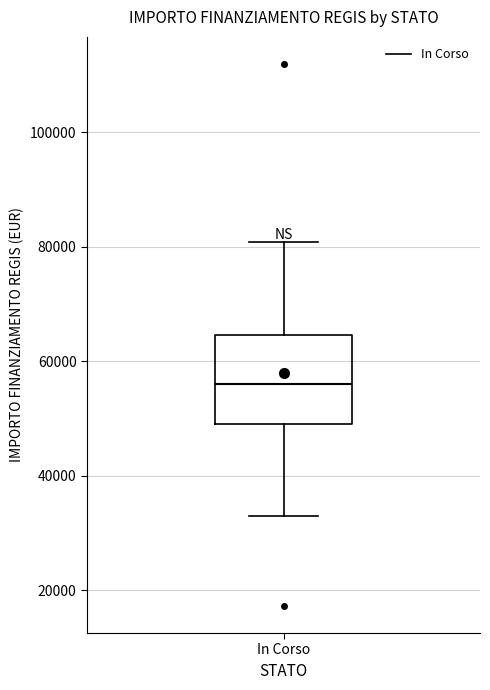

Where does the lower whisker of the box for In Corso end on the y-axis? The values are not printed on the chart, so give them approximately, as read against the axis.

32000